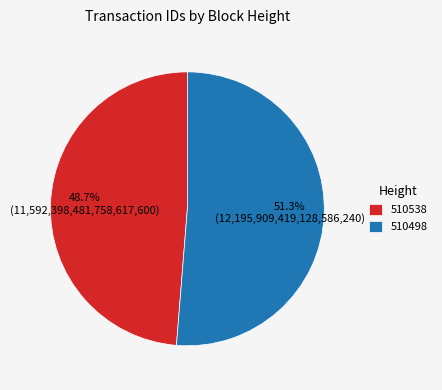

Does any single category account for the majority?

Yes